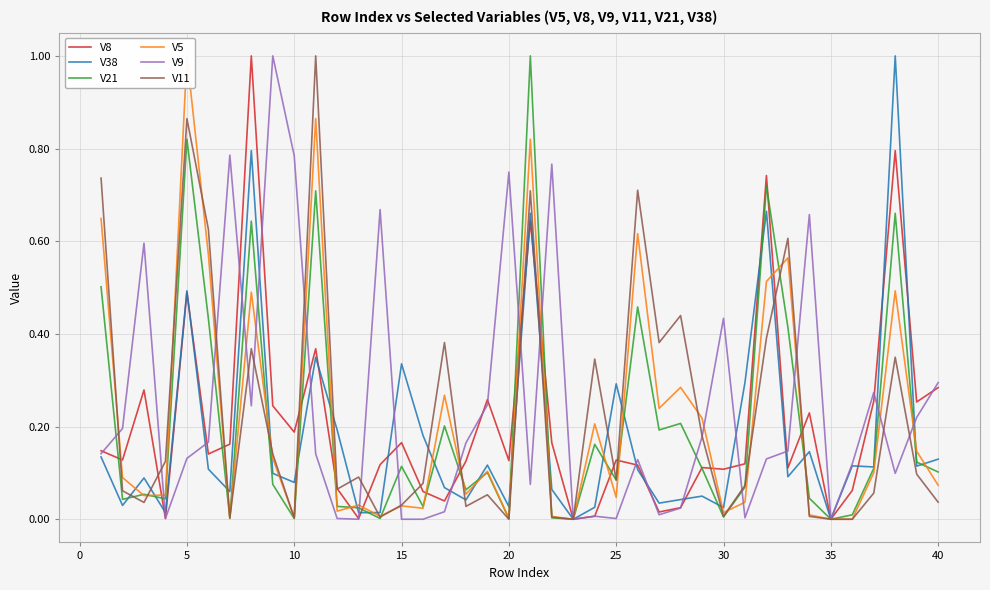

Reading right to left, extract all data points from this chart.

V8: 0.3	0.3	0.8	0.3	0.1	0.0	0.2	0.1	0.7	0.1	0.1	0.1	0.0	0.0	0.1	0.1	0.0	0.0	0.2	0.6	0.1	0.3	0.1	0.0	0.1	0.2	0.1	0.0	0.1	0.4	0.2	0.2	1.0	0.2	0.1	0.5	0.0	0.3	0.1	0.1
V38: 0.1	0.1	1.0	0.1	0.1	0.0	0.1	0.1	0.7	0.3	0.0	0.0	0.0	0.0	0.1	0.3	0.0	0.0	0.1	0.7	0.0	0.1	0.0	0.1	0.2	0.3	0.0	0.0	0.2	0.3	0.1	0.1	0.8	0.1	0.1	0.5	0.0	0.1	0.0	0.1
V21: 0.1	0.1	0.7	0.1	0.0	0.0	0.0	0.4	0.7	0.1	0.0	0.1	0.2	0.2	0.5	0.1	0.2	0.0	0.0	1.0	0.0	0.1	0.1	0.2	0.0	0.1	0.0	0.0	0.0	0.7	0.0	0.1	0.6	0.0	0.4	0.8	0.0	0.1	0.0	0.5
V5: 0.1	0.1	0.5	0.1	0.0	0.0	0.0	0.6	0.5	0.0	0.0	0.2	0.3	0.2	0.6	0.0	0.2	0.0	0.0	0.8	0.0	0.1	0.1	0.3	0.0	0.0	0.0	0.0	0.0	0.9	0.0	0.1	0.5	0.0	0.6	1.0	0.1	0.1	0.1	0.6
V9: 0.3	0.2	0.1	0.3	0.1	0.0	0.7	0.1	0.1	0.0	0.4	0.2	0.0	0.0	0.1	0.0	0.0	0.0	0.8	0.1	0.7	0.2	0.2	0.0	0.0	0.0	0.7	0.0	0.0	0.1	0.8	1.0	0.2	0.8	0.2	0.1	0.0	0.6	0.2	0.1
V11: 0.0	0.1	0.3	0.1	0.0	0.0	0.0	0.6	0.4	0.1	0.0	0.2	0.4	0.4	0.7	0.1	0.3	0.0	0.0	0.7	0.0	0.1	0.0	0.4	0.1	0.0	0.0	0.1	0.1	1.0	0.0	0.1	0.4	0.0	0.6	0.9	0.1	0.0	0.1	0.7